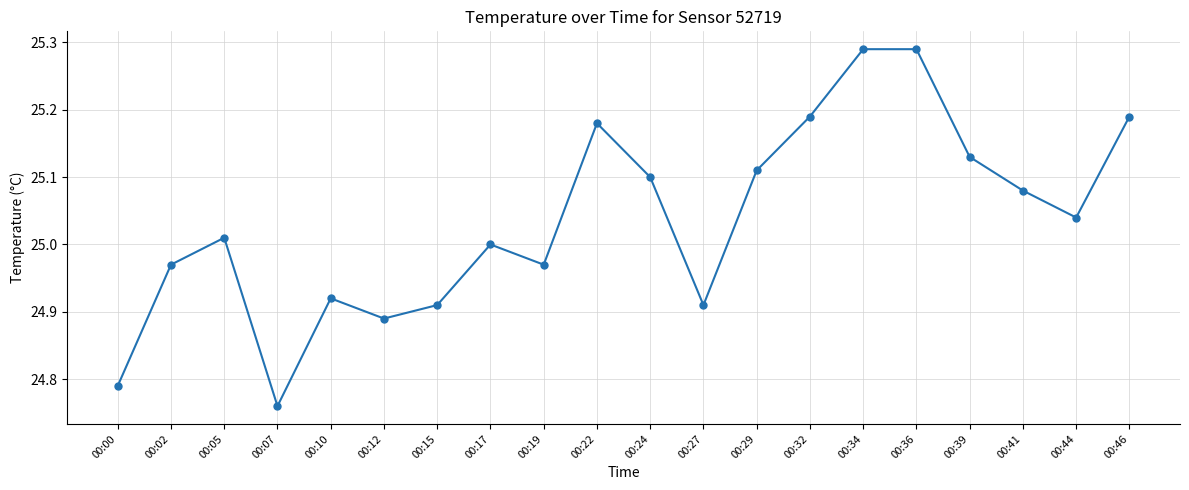

Approximately how many times larger is the value at 00:32 compared to 00:27?

1.0